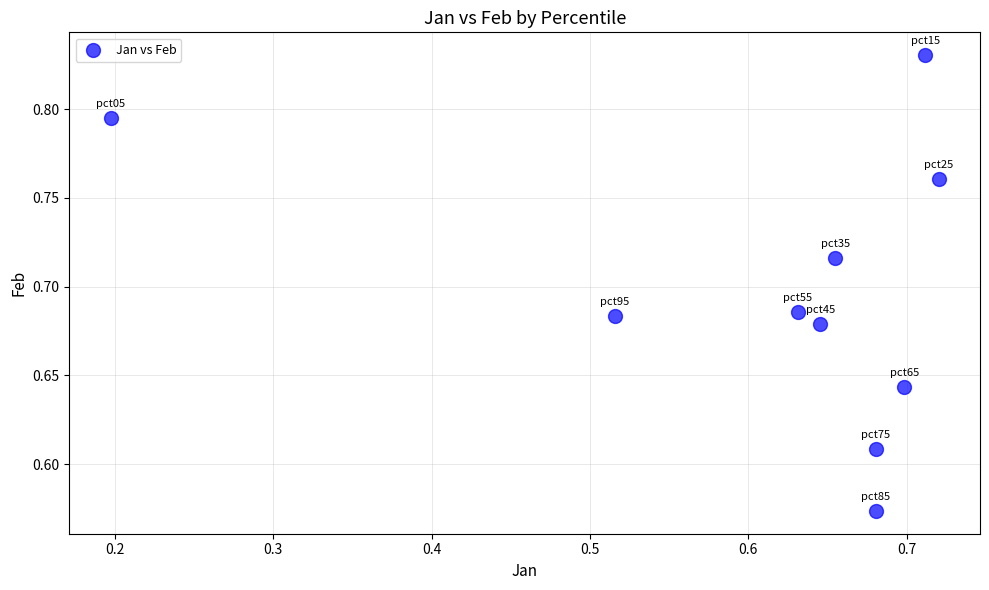

What is the range of X values (max minus min)?

0.5